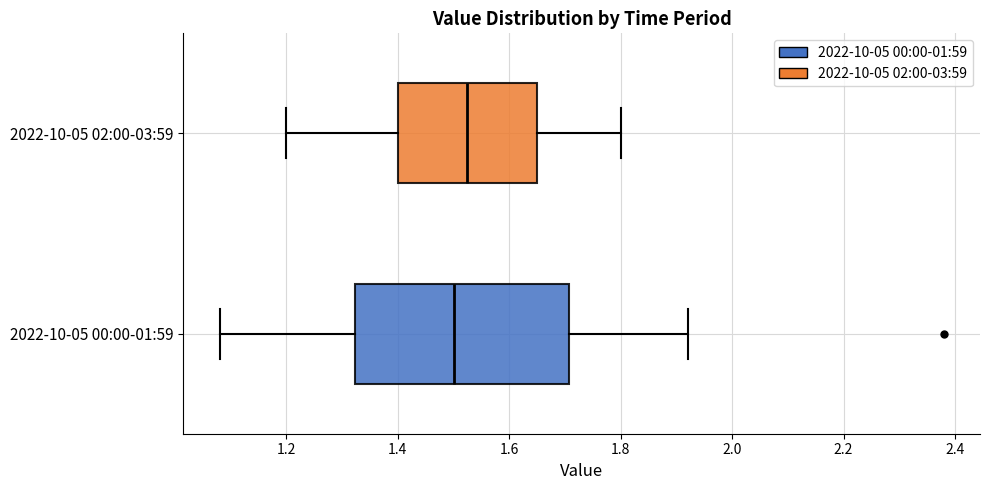

Reading bottom to top, read every box against the x-axis: the position of its median line, the range the box covers, and the ends of its whiskers. The values are not printed on the chart, so give them approximately, as read against the axis.

2022-10-05 00:00-01:59: median 1.50, box 1.32 to 1.70, whiskers 1.08 to 1.92
2022-10-05 02:00-03:59: median 1.52, box 1.40 to 1.66, whiskers 1.20 to 1.80